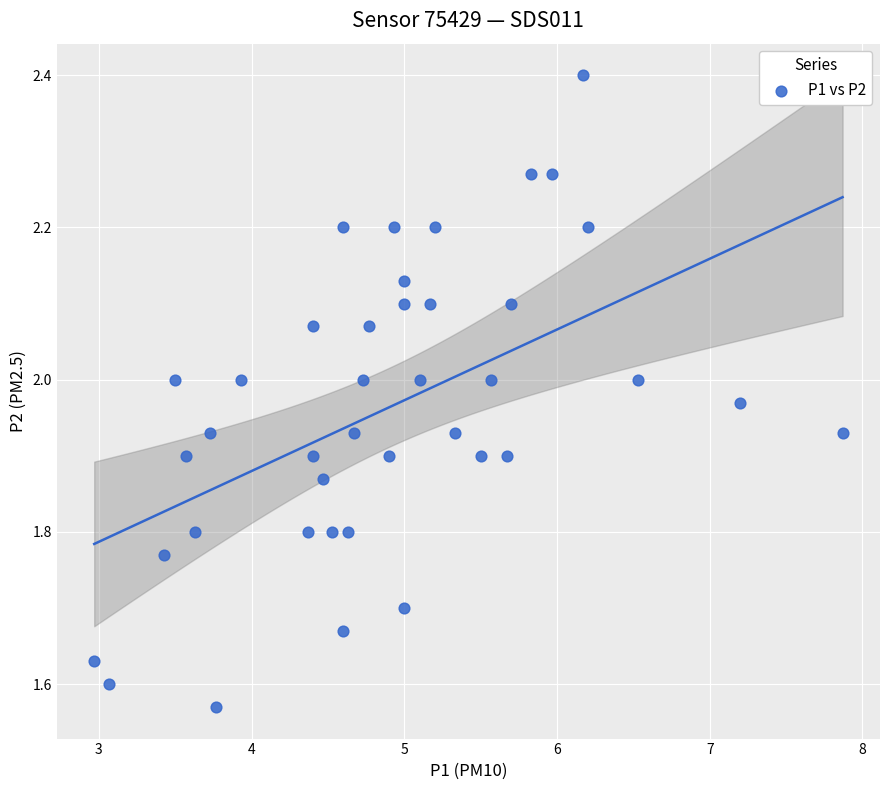

What is the range of X values (max minus min)?

4.9